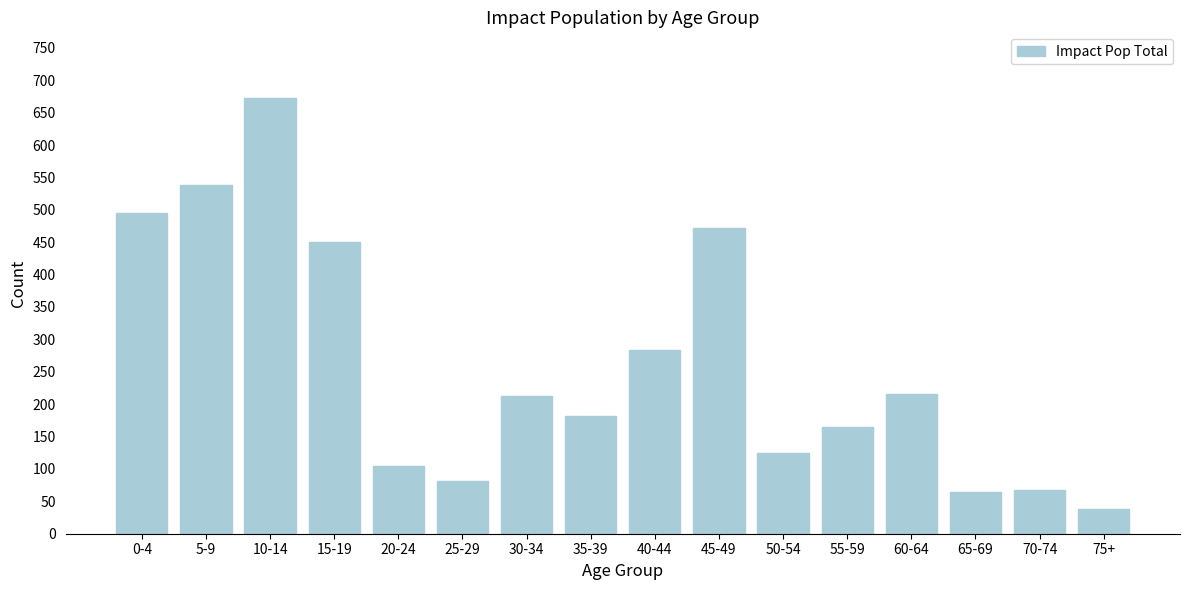

What is the difference between the maximum and minimum values?

635